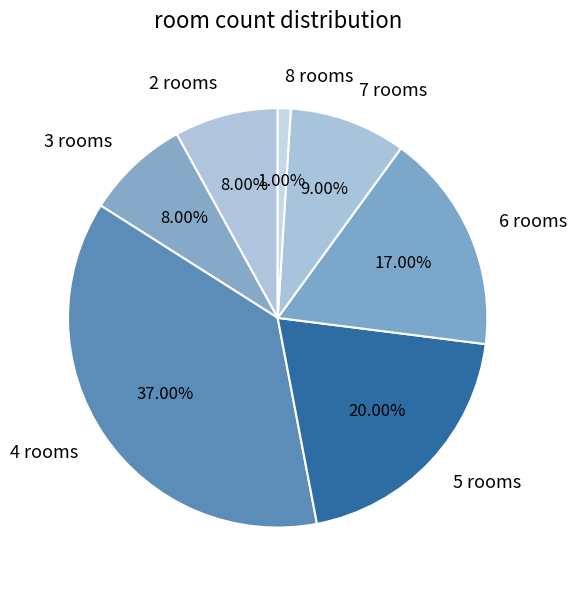

Is the sum of 4 rooms and 5 rooms greater than half?

Yes